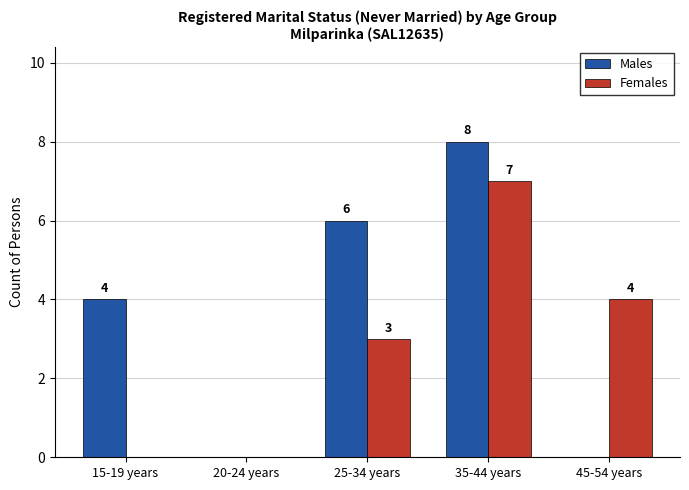

What is the maximum value for Males?

8